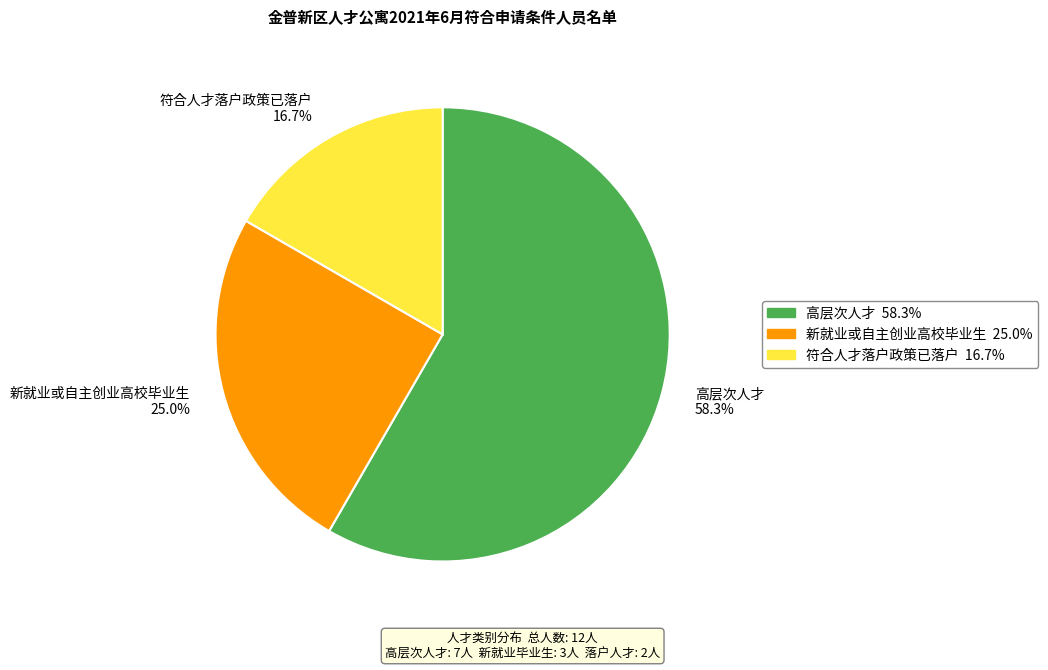

Approximately how many times larger is the value at 符合人才落户政策已落户 compared to 新就业或自主创业高校毕业生?

0.7